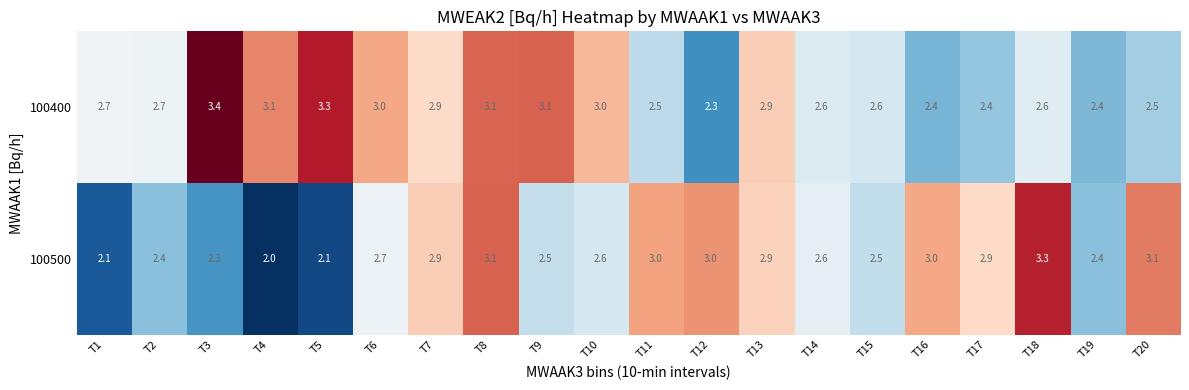

The value of 100400 at T2 is 3.6. True or false?

False